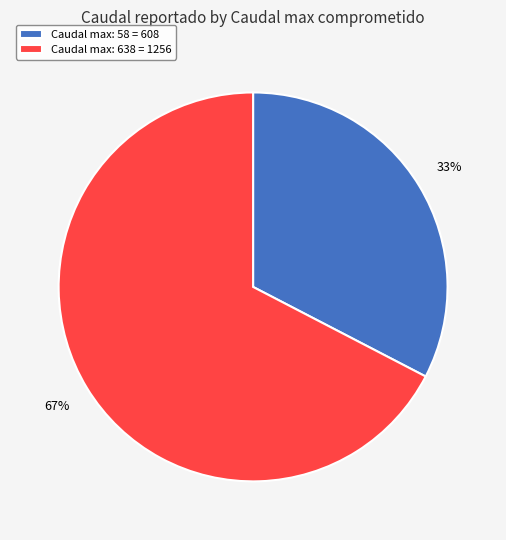

Which slice is the largest?

Caudal max: 638 = 1256